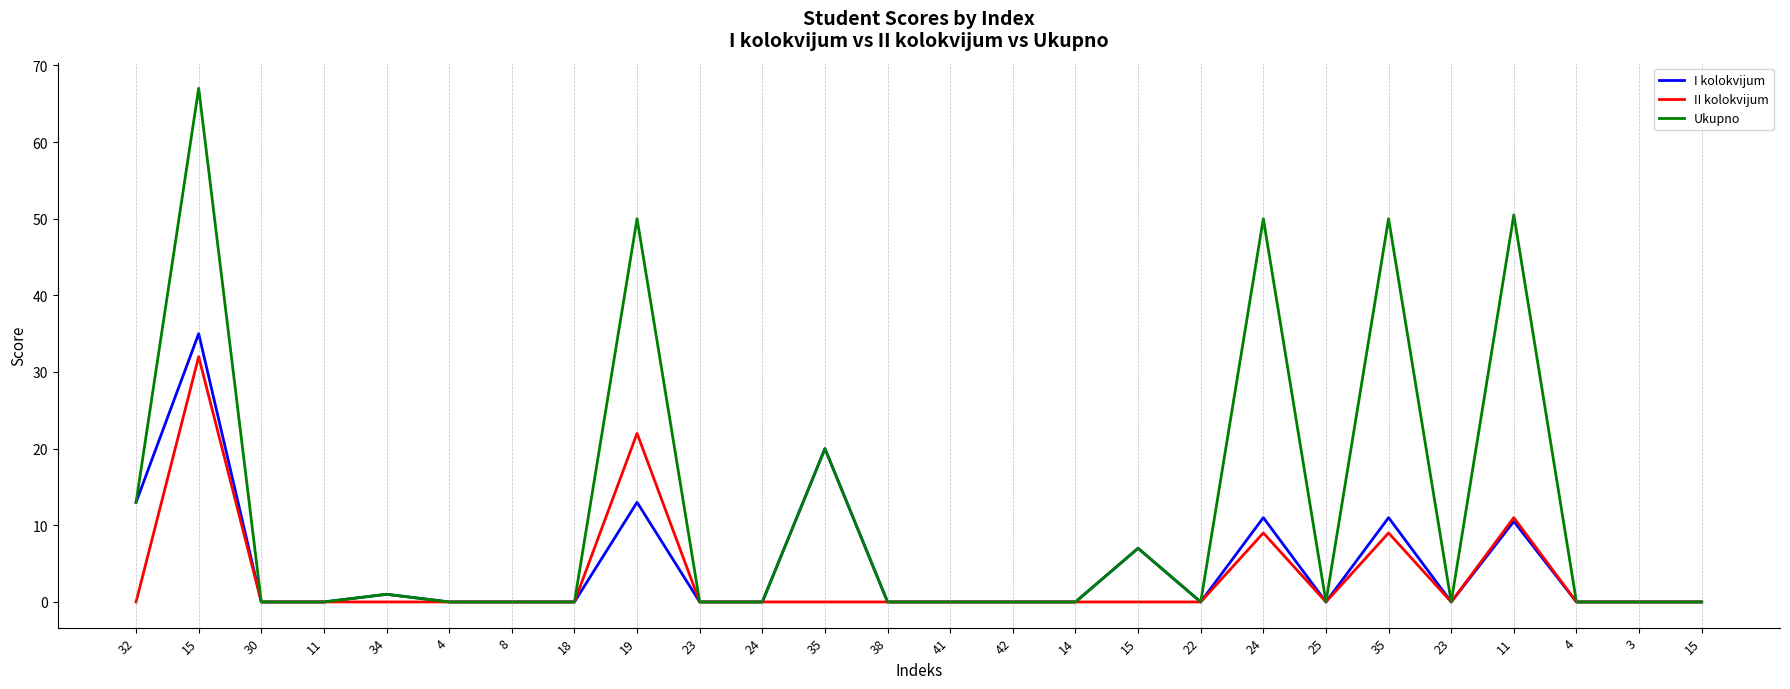

Reading left to right, extract all data points from this chart.

I kolokvijum: 13.0	35.0	0.0	0.0	1.0	0.0	0.0	0.0	13.0	0.0	0.0	20.0	0.0	0.0	0.0	0.0	7.0	0.0	11.0	0.0	11.0	0.0	10.5	0.0	0.0	0.0
II kolokvijum: 0.0	32.0	0.0	0.0	0.0	0.0	0.0	0.0	22.0	0.0	0.0	0.0	0.0	0.0	0.0	0.0	0.0	0.0	9.0	0.0	9.0	0.0	11.0	0.0	0.0	0.0
Ukupno: 13.0	67.0	0.0	0.0	1.0	0.0	0.0	0.0	50.0	0.0	0.0	20.0	0.0	0.0	0.0	0.0	7.0	0.0	50.0	0.0	50.0	0.0	50.5	0.0	0.0	0.0